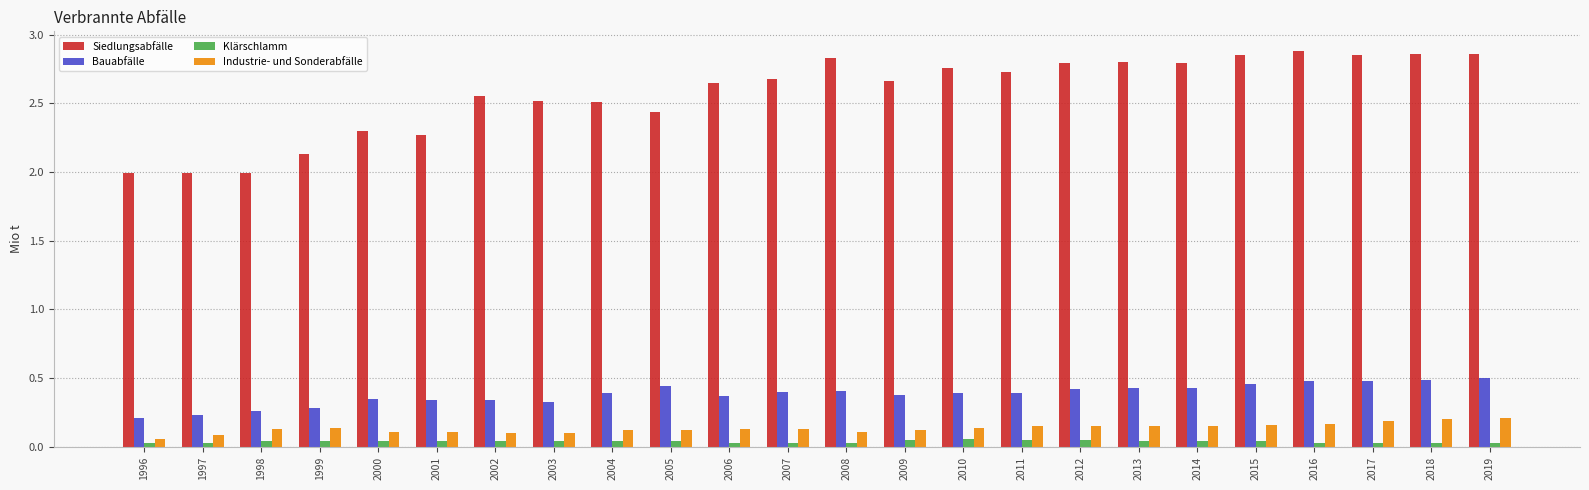

How many categories are shown in the chart?

24